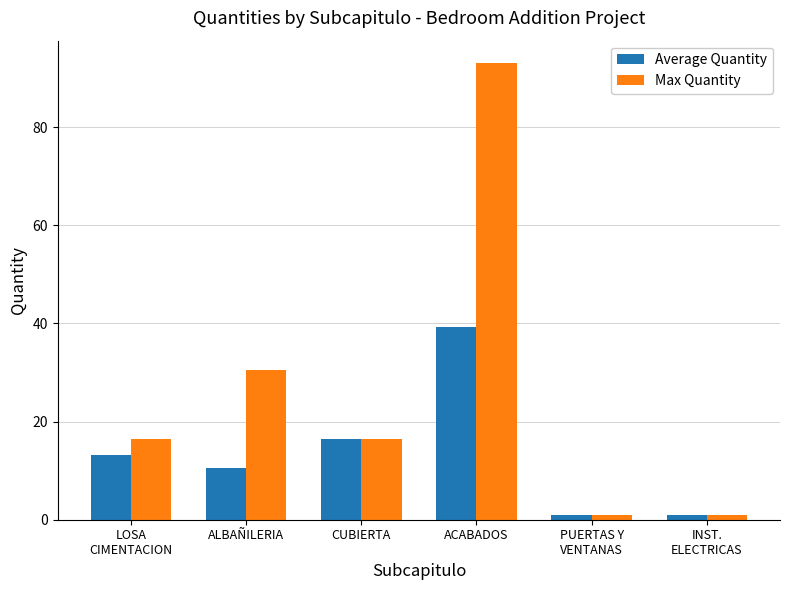

Are the bars horizontal?

No